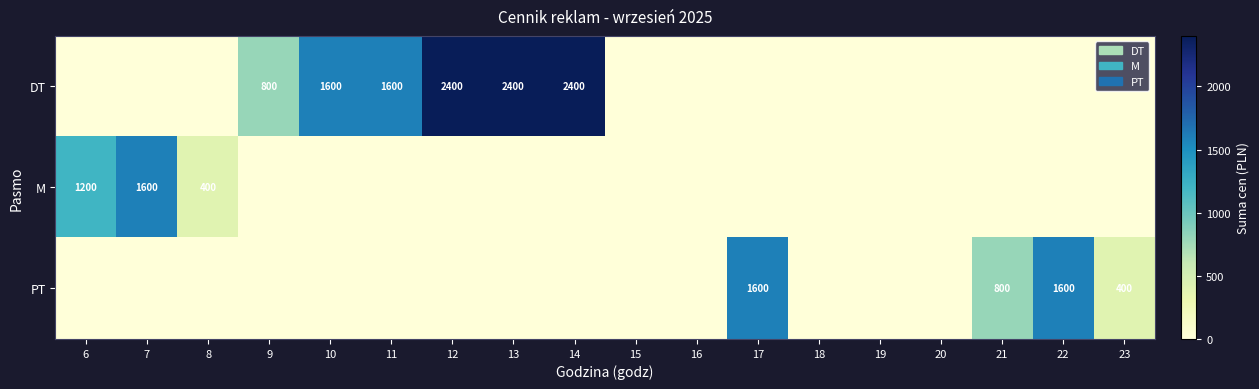

Is it true that DT equals 2400 at 13?

True